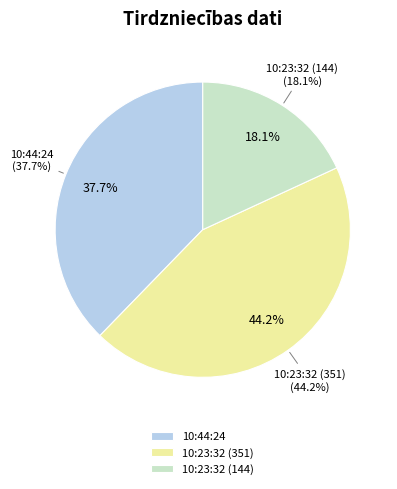

Which category has the smallest portion of the pie?

10:23:32 (144)